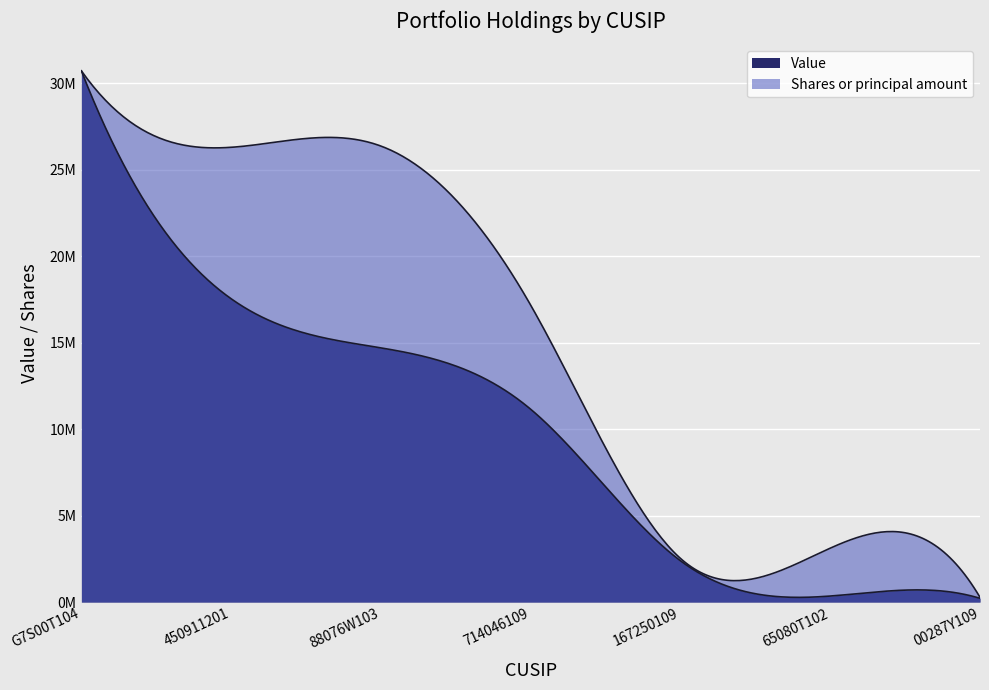

True or false: Value and Shares or principal amount intersect in this chart.

False